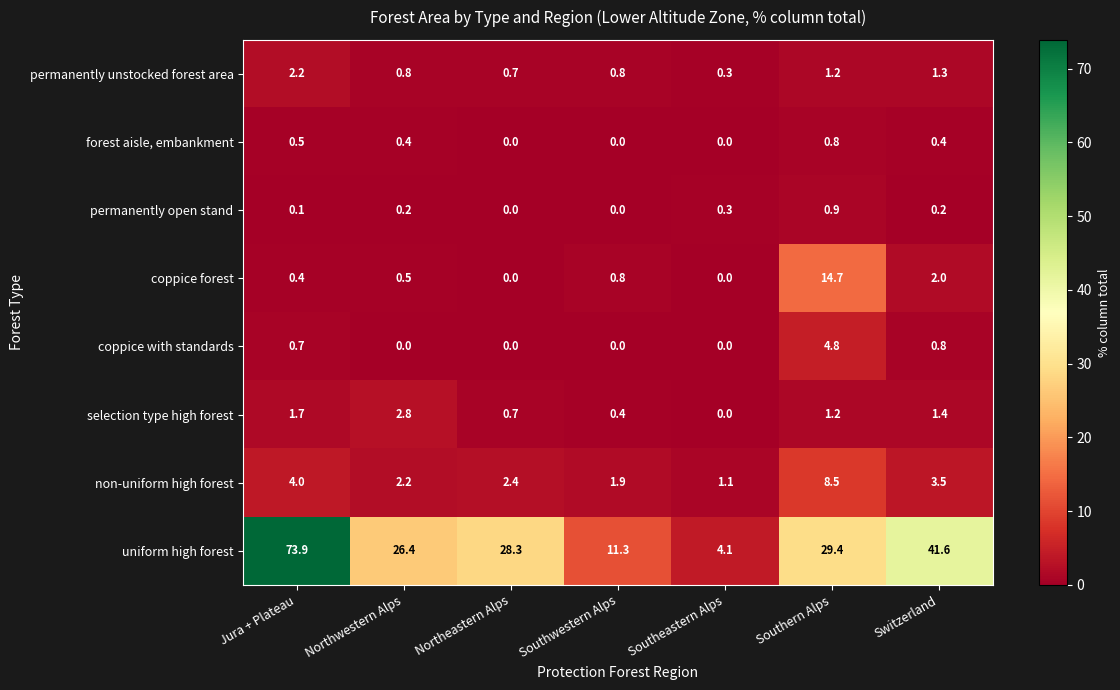

Count the number of categories in the chart.

7